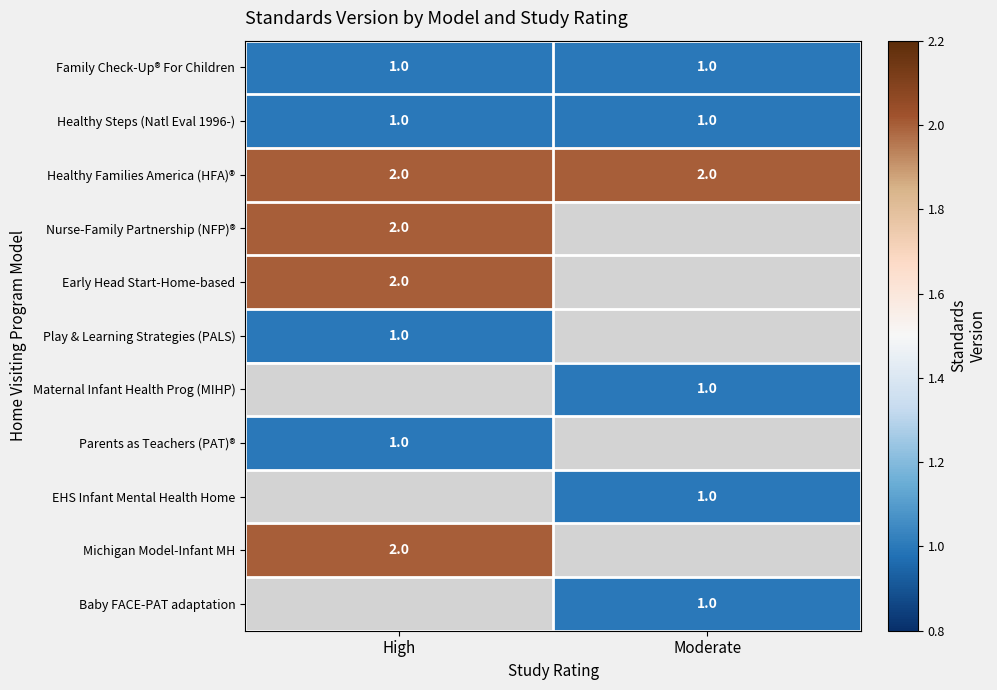

At which category does the chart reach its peak across all series?

High